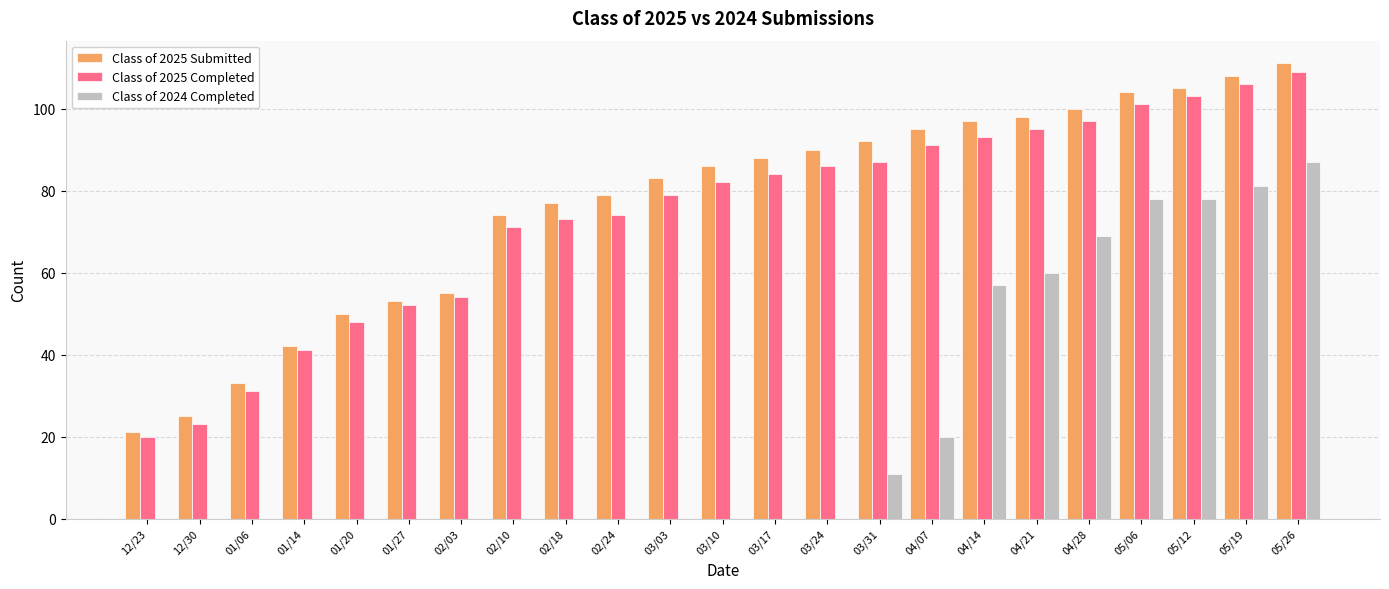

The Class of 2025 Submitted series shows 53 at 01/27. True or false?

True